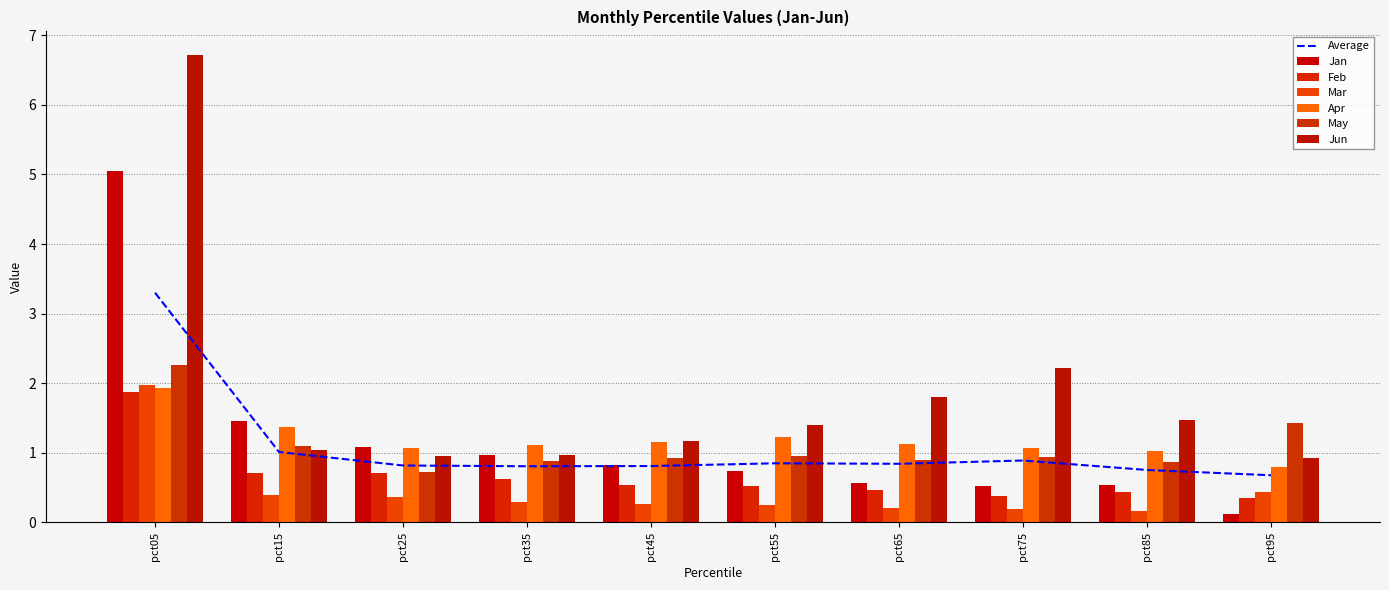

What is the total value across all series at pct05?

19.8